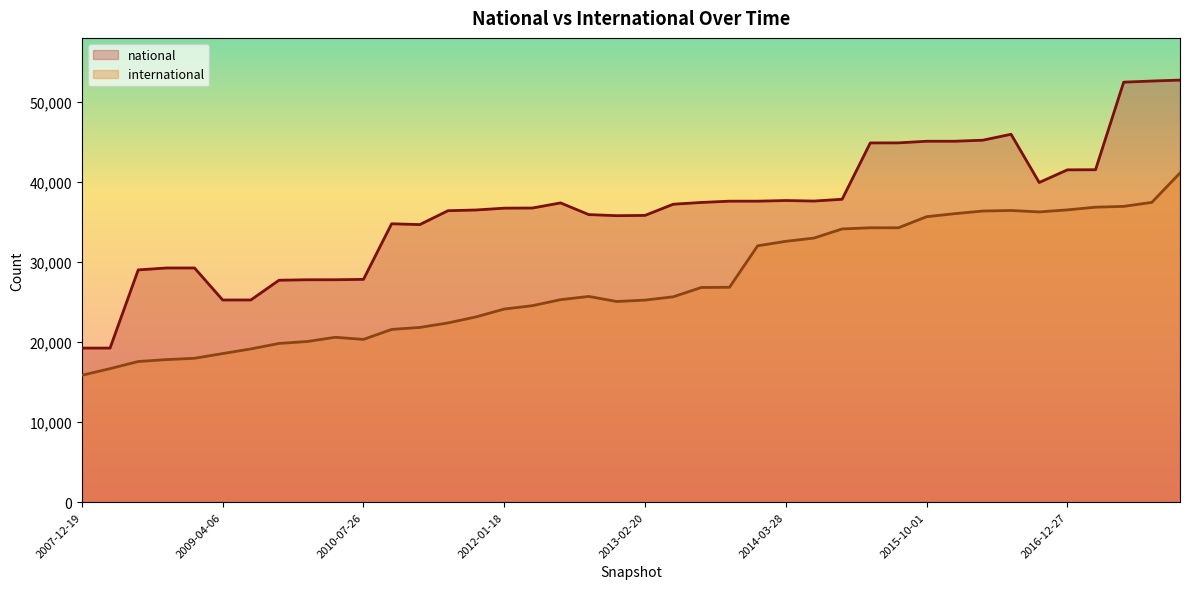

At how many categories does at least one series exceed 52670?

1